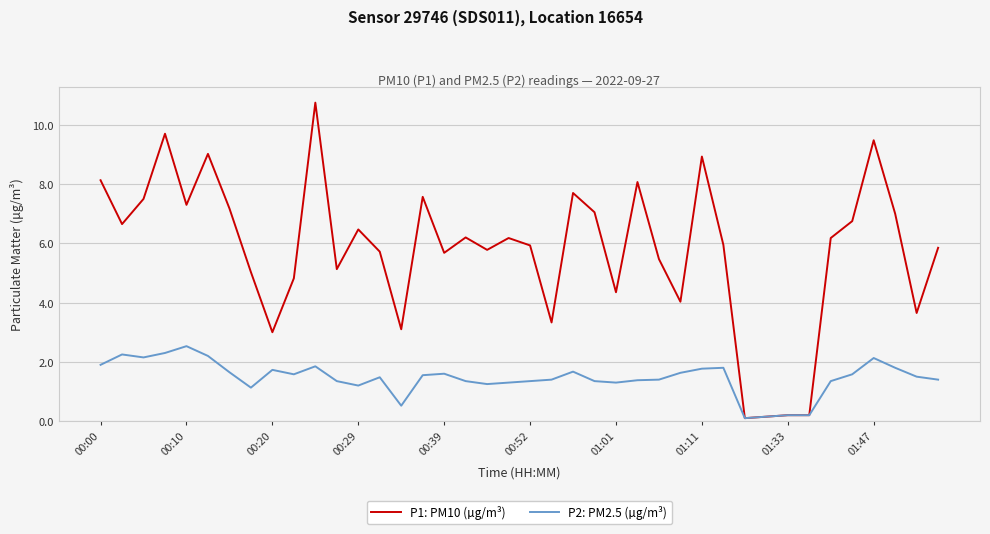

List the series in order of their overall mean, highest first.

P1: PM10 (µg/m³), P2: PM2.5 (µg/m³)